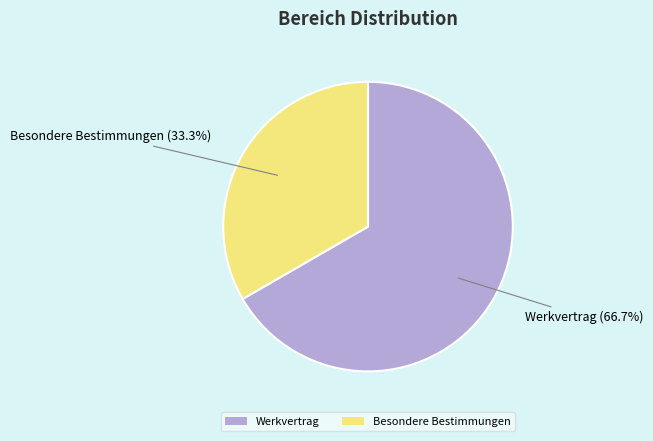

Which slice is the largest?

Werkvertrag